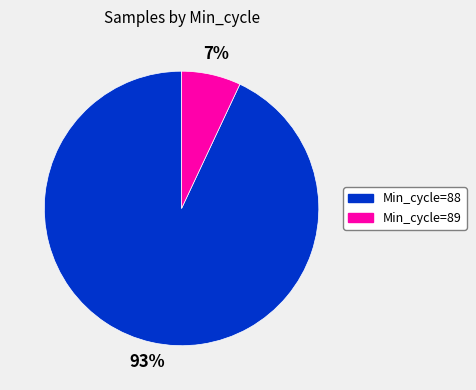

To the nearest percent, what is the difference between the largest and smallest slice percentages?

86%